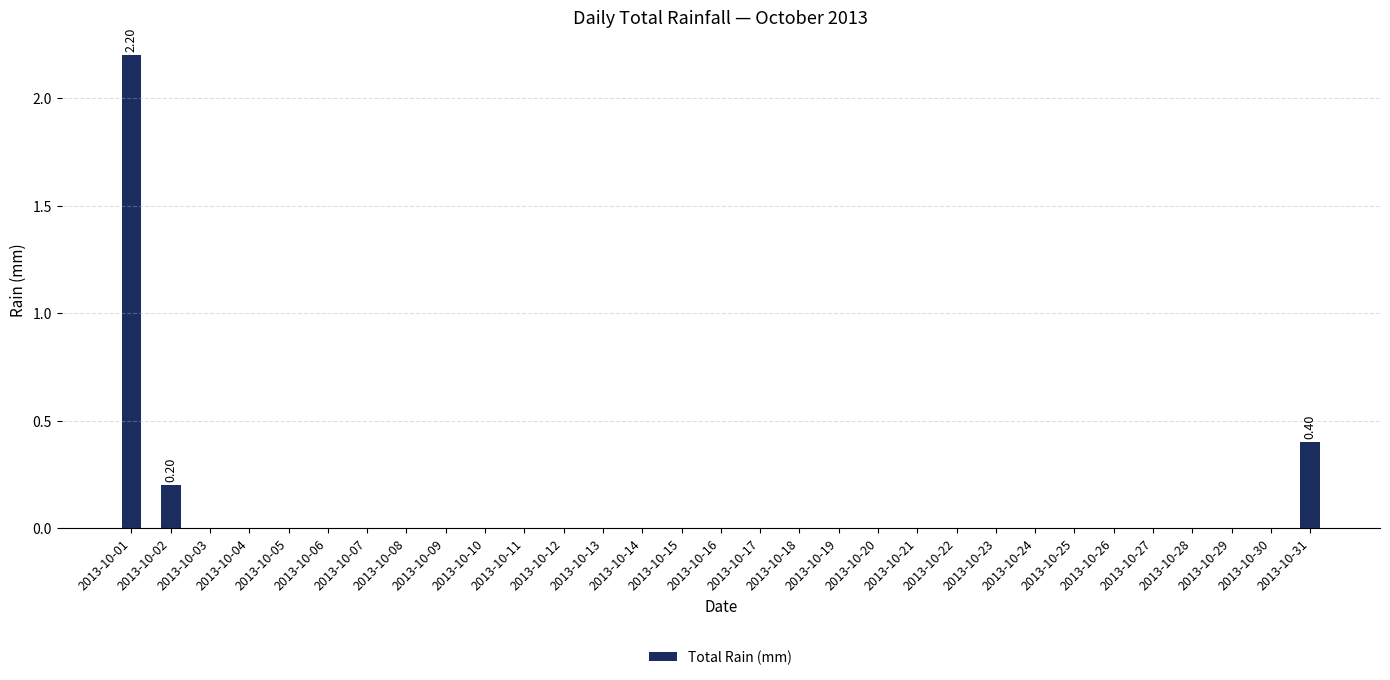

What is the average value?

0.1